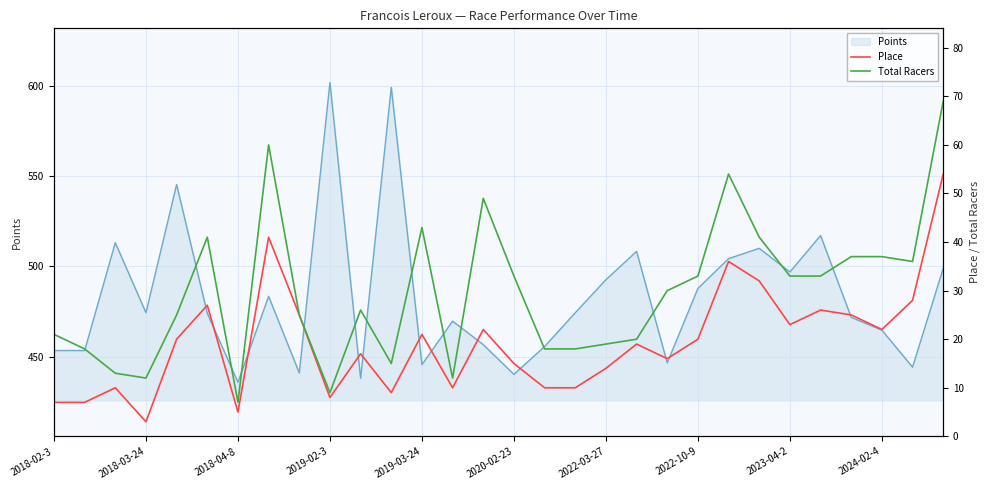

At 20, list the series in order from smallest to largest.

Place, Total Racers